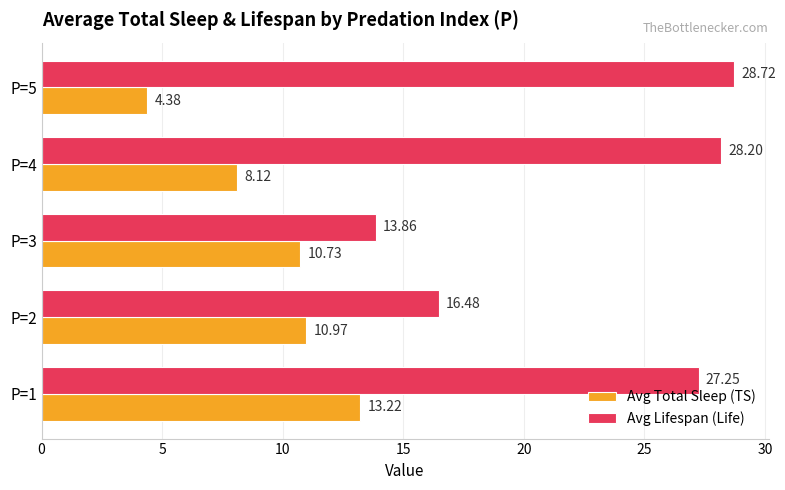

What are all the series names shown in the legend?

Avg Total Sleep (TS), Avg Lifespan (Life)